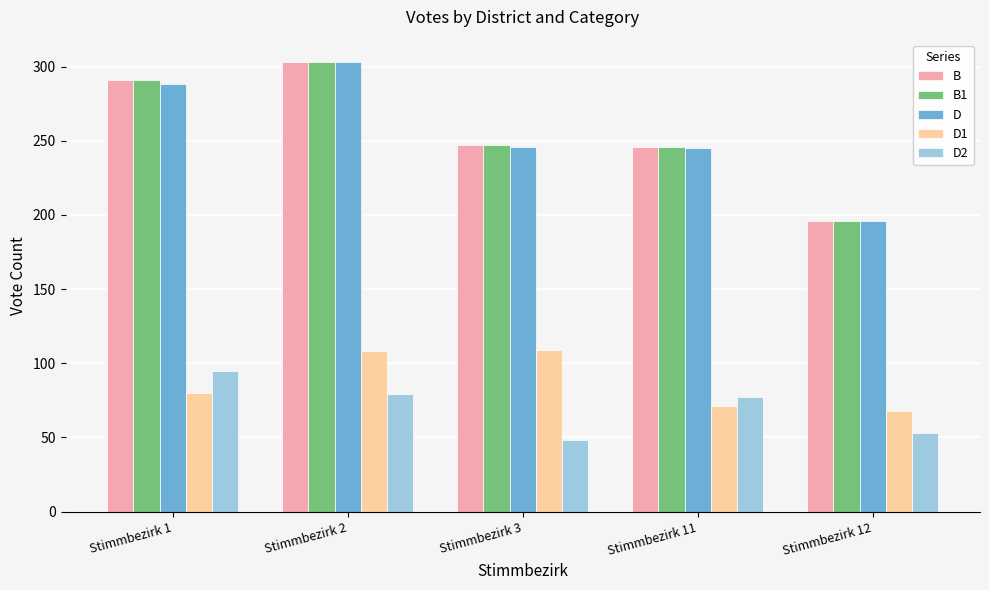

Count the number of categories in the chart.

5